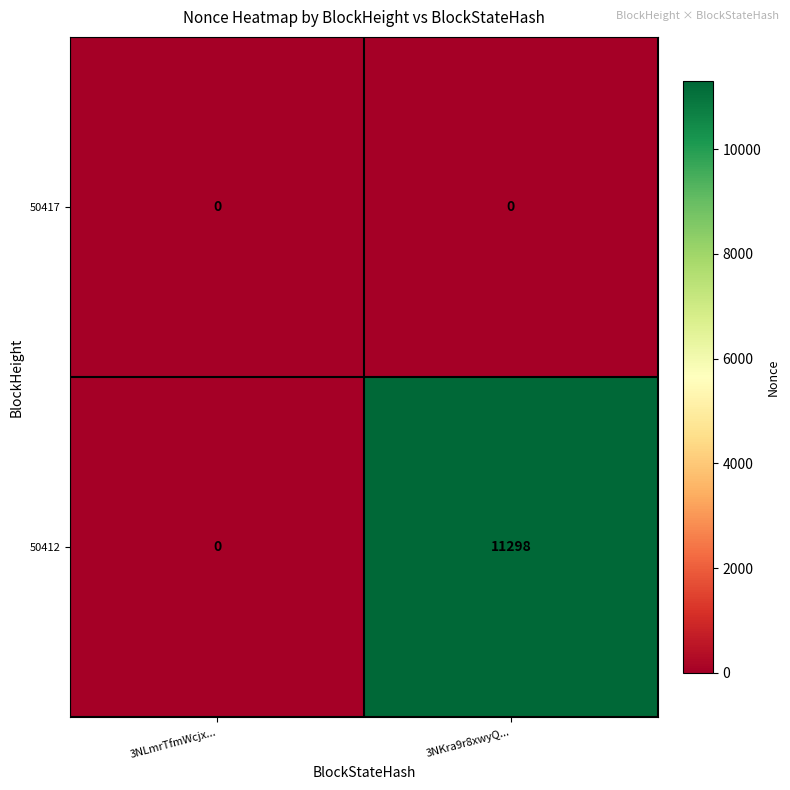

Reading left to right, list all the values displayed in this chart.

50417: 0	0
50412: 0	11298